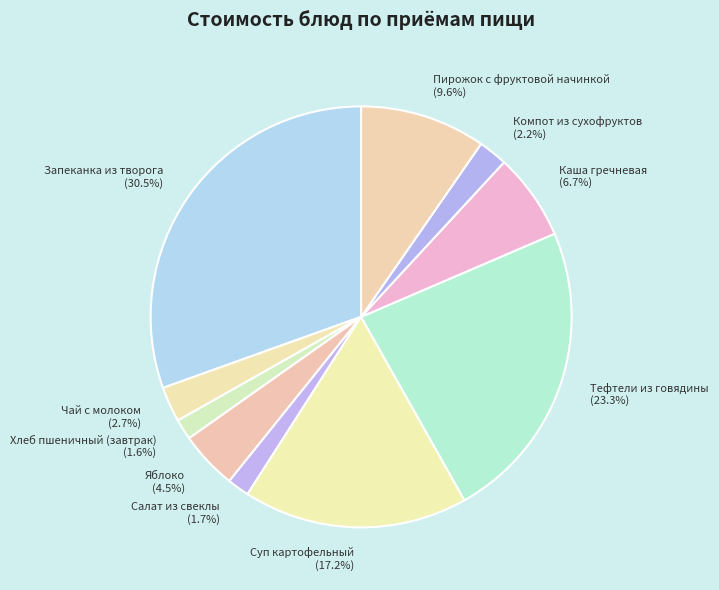

To the nearest percent, what is the combined percentage of Каша гречневая and Чай с молоком?

9%